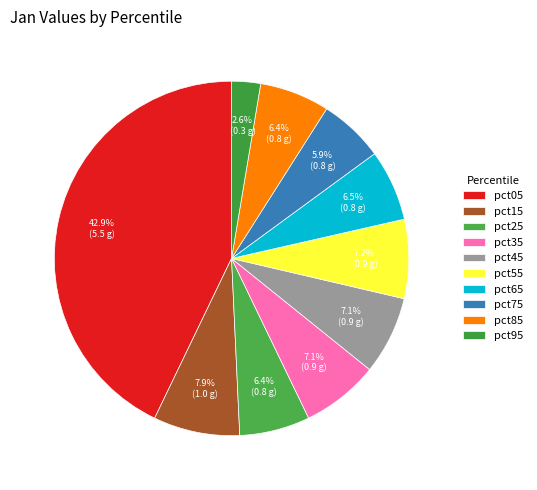

Which category has the smallest portion of the pie?

pct95